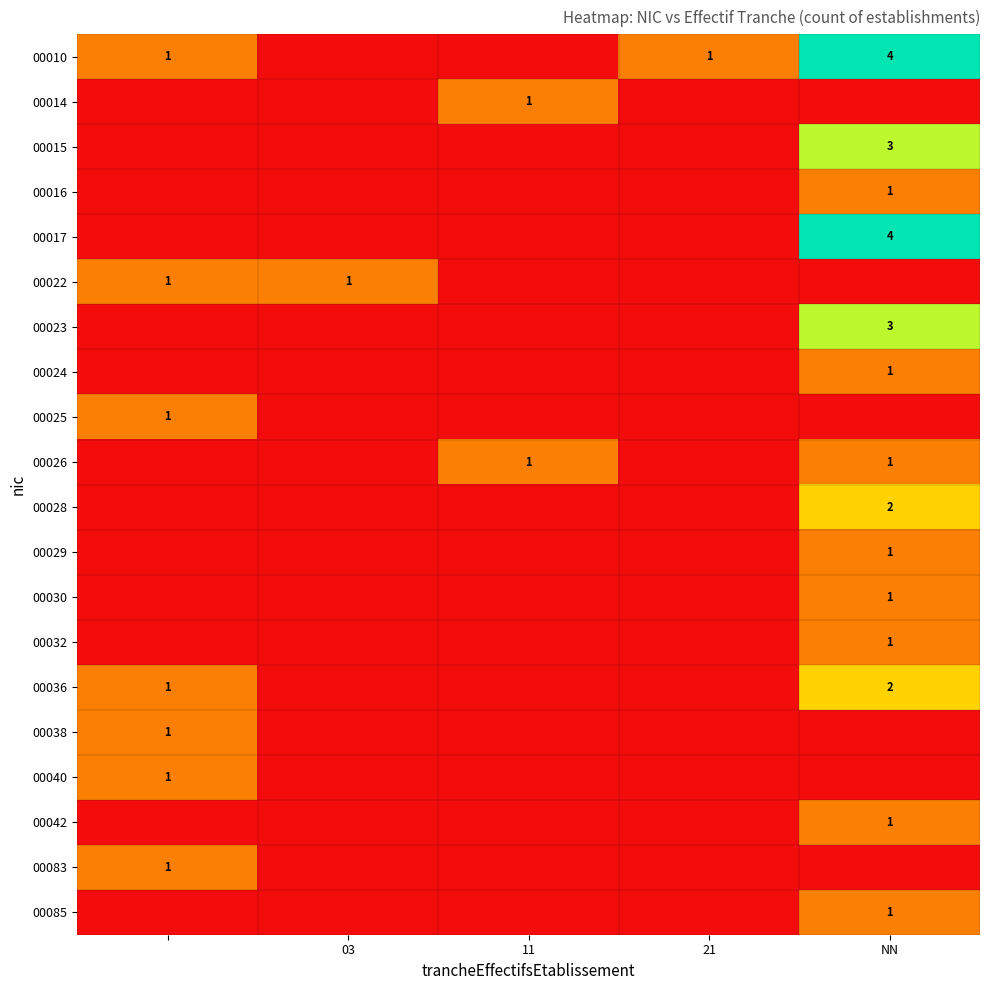

Which label corresponds to the smallest value in the chart?

03